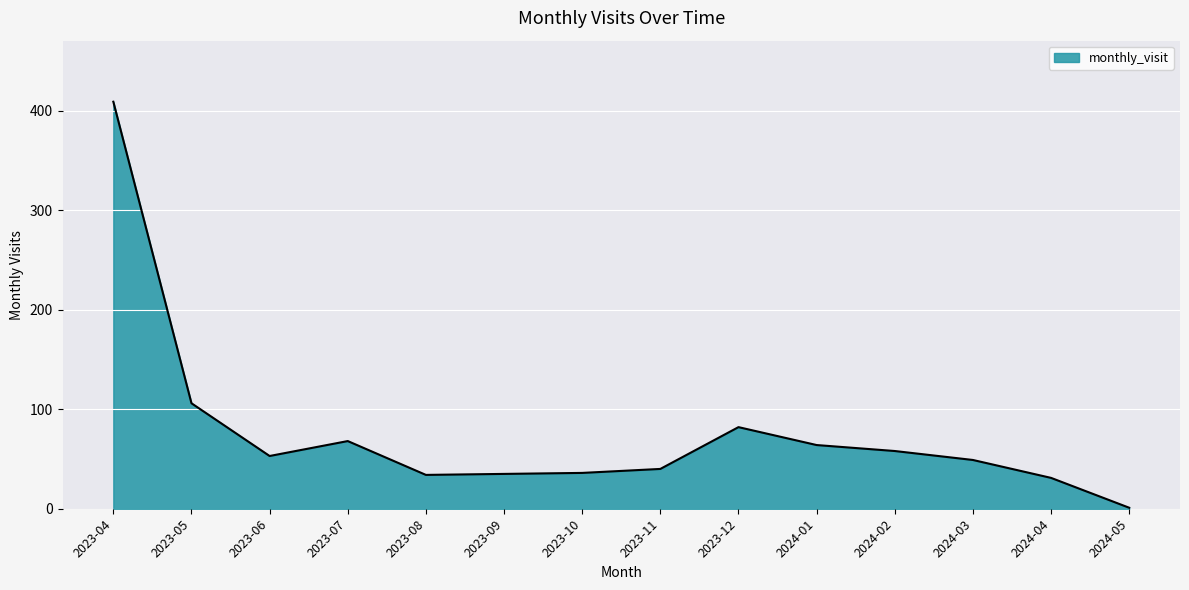

What is the greatest value displayed?

409